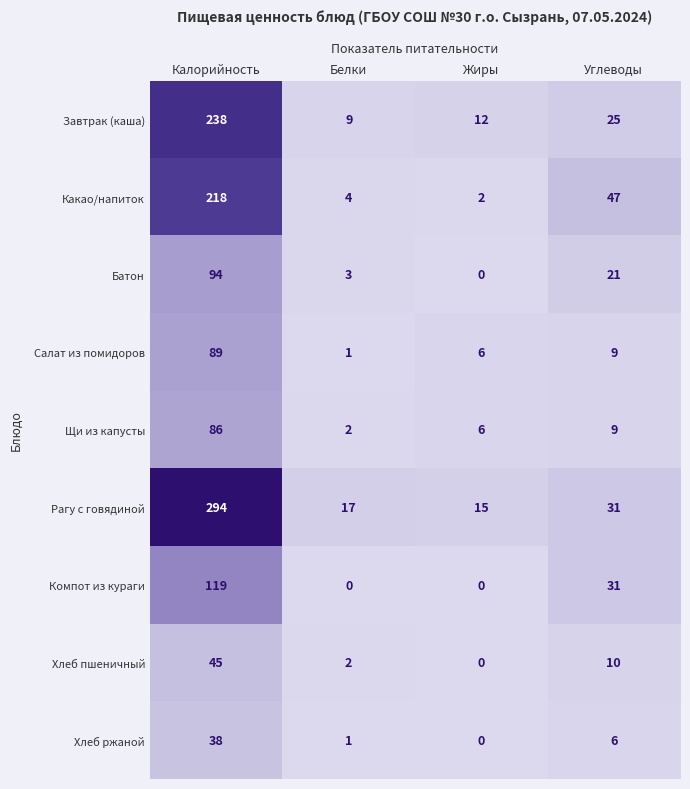

Which category has the highest value across all series?

Калорийность